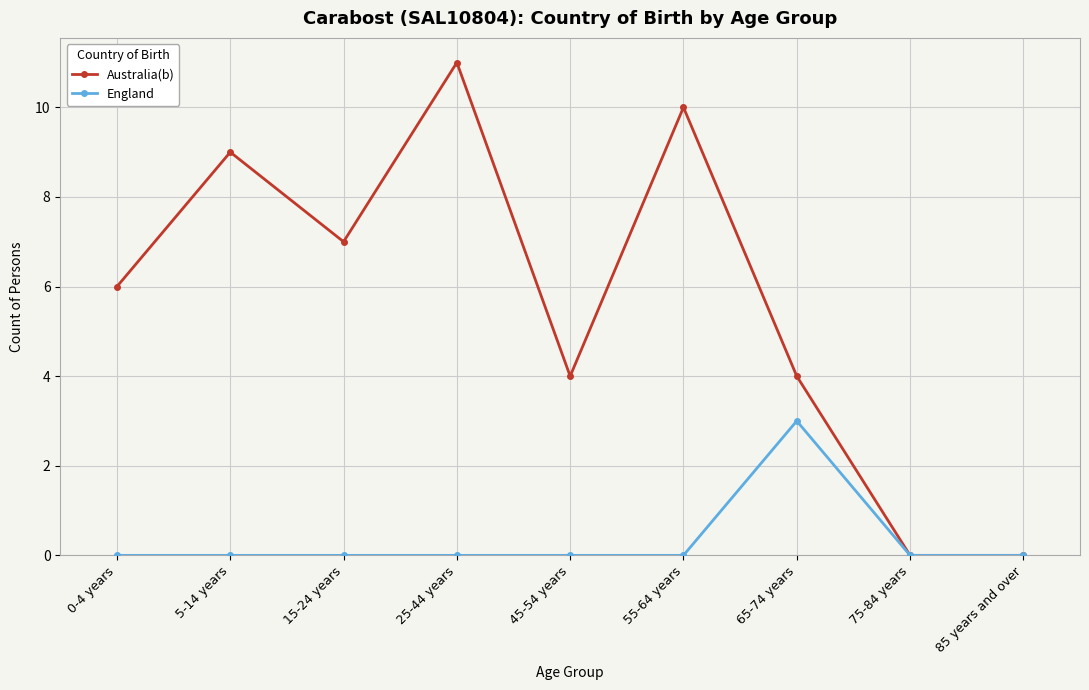

Where is the first local minimum for Australia(b)?

15-24 years